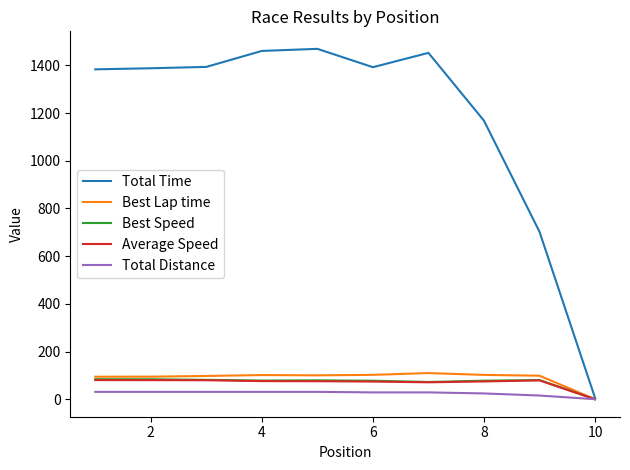

Which series has the largest total across all categories?

Total Time